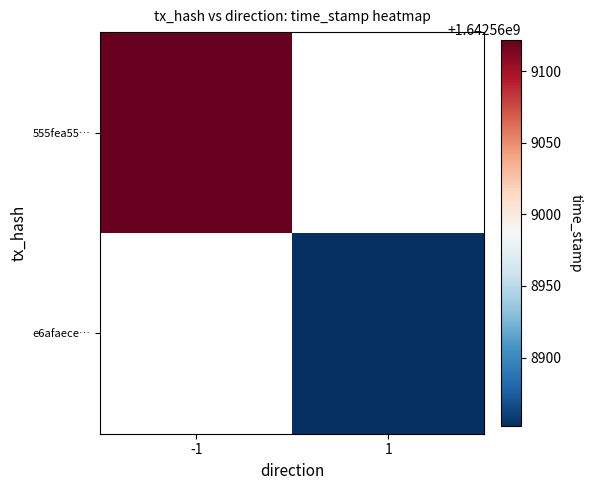

Which has a higher value, direction or time_stamp?

time_stamp